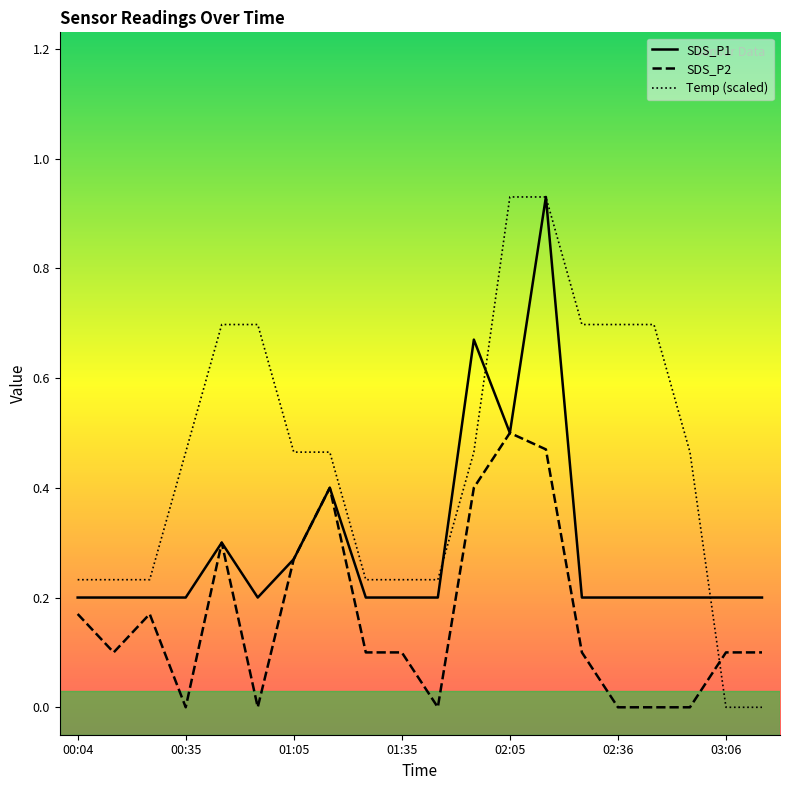

What is the highest value of the SDS_P1 series?

0.9